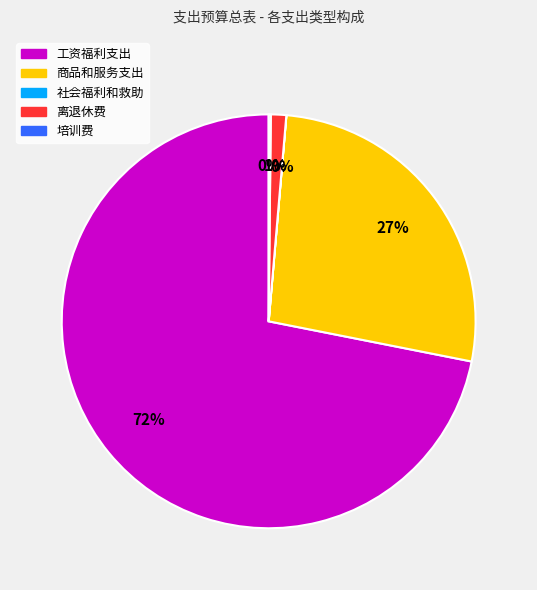

What is the largest slice in the pie chart?

工资福利支出